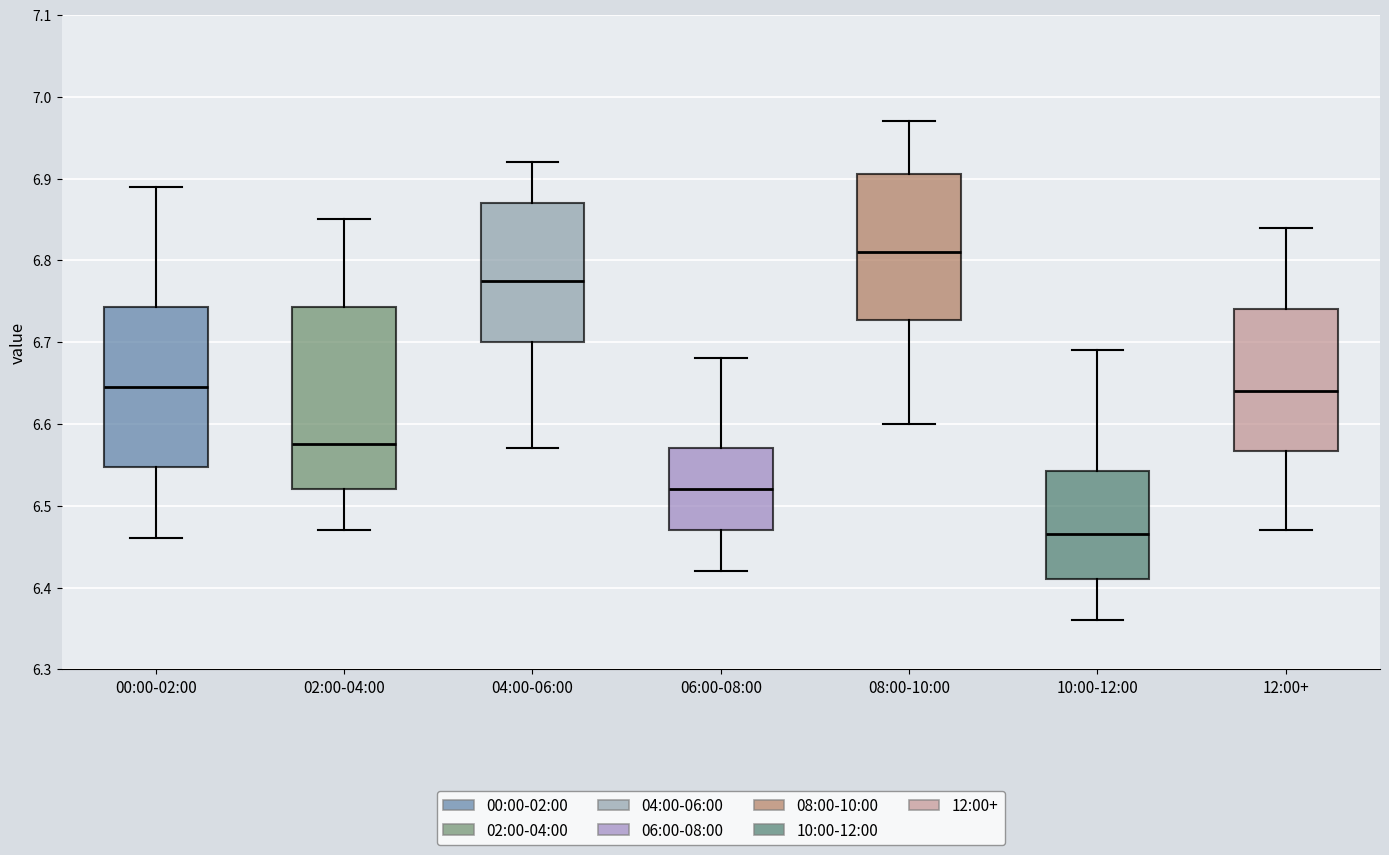

Which box has the highest median line?

08:00-10:00